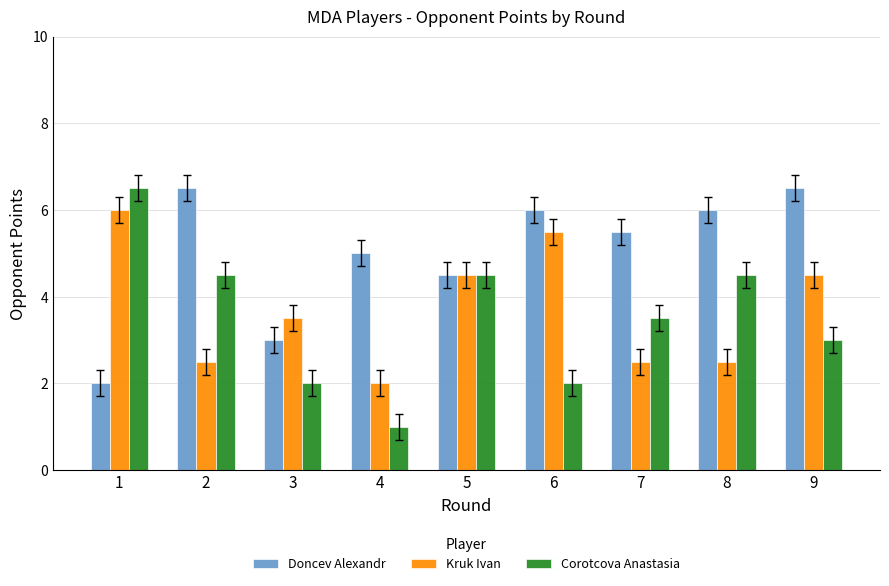

Count the number of data series in this chart.

3